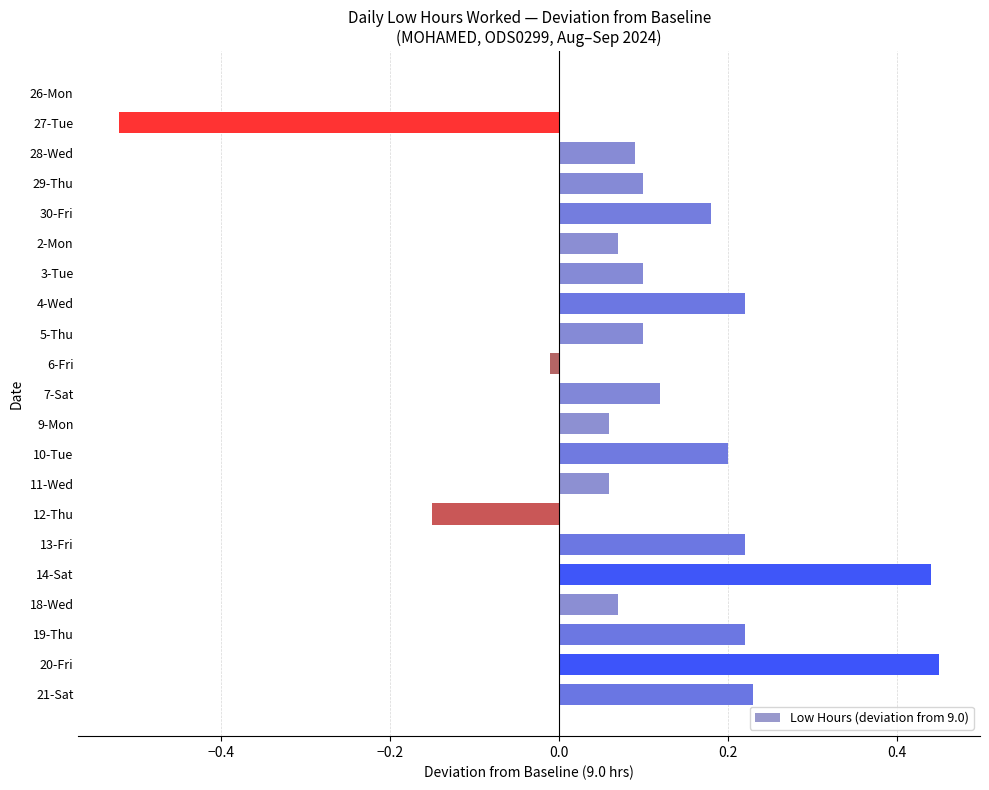

Which has a higher value, 21-Sat or 29-Thu?

21-Sat